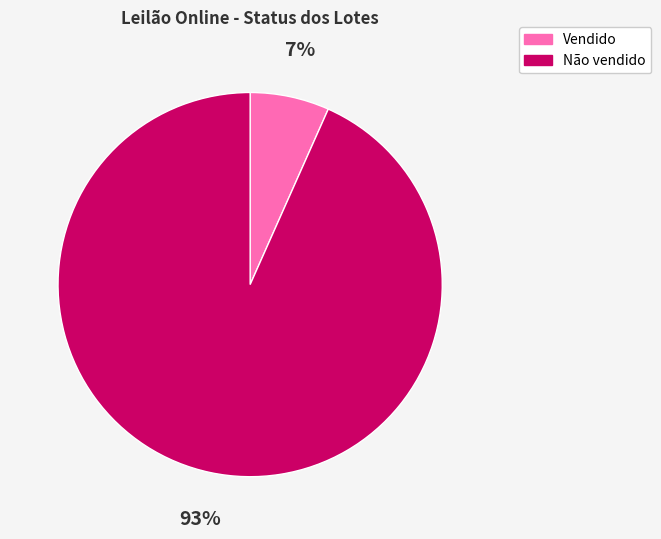

What is the majority slice?

Não vendido